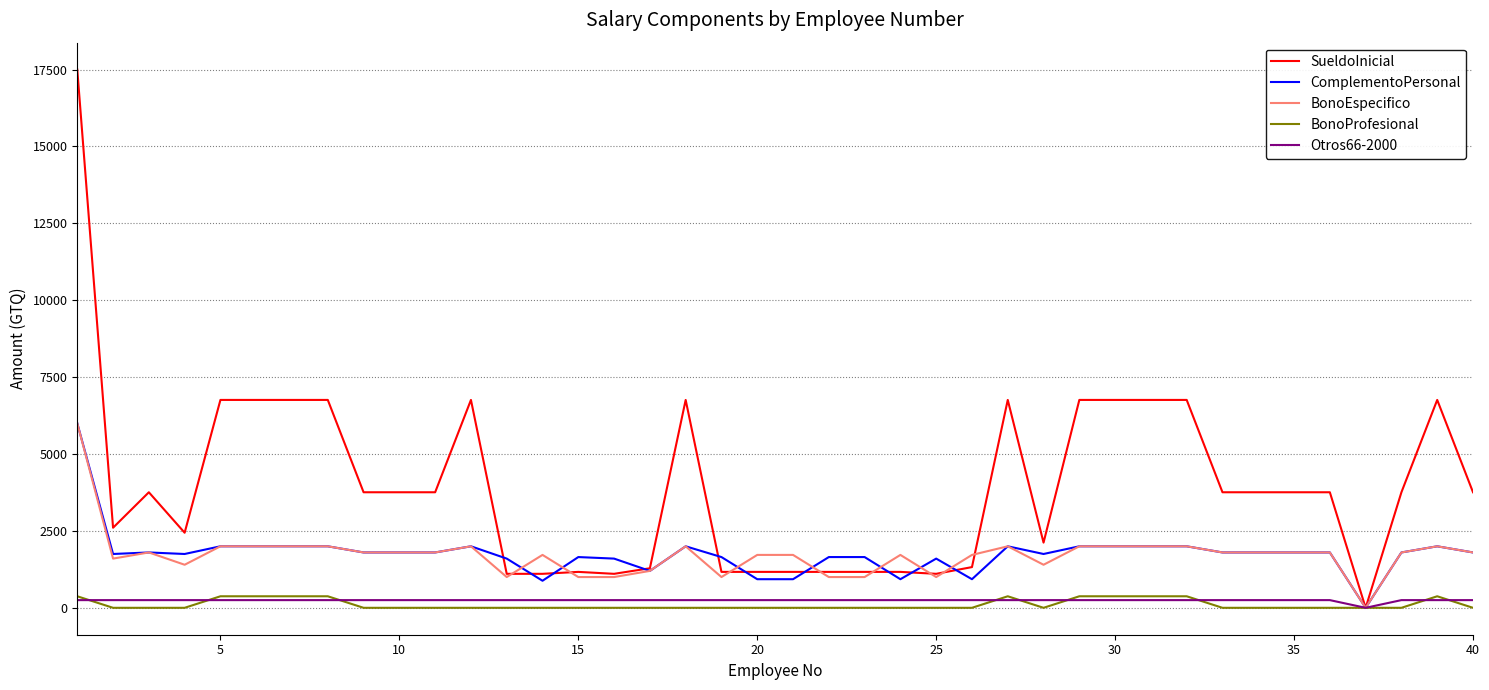

How many positive values does the SueldoInicial series have?

39